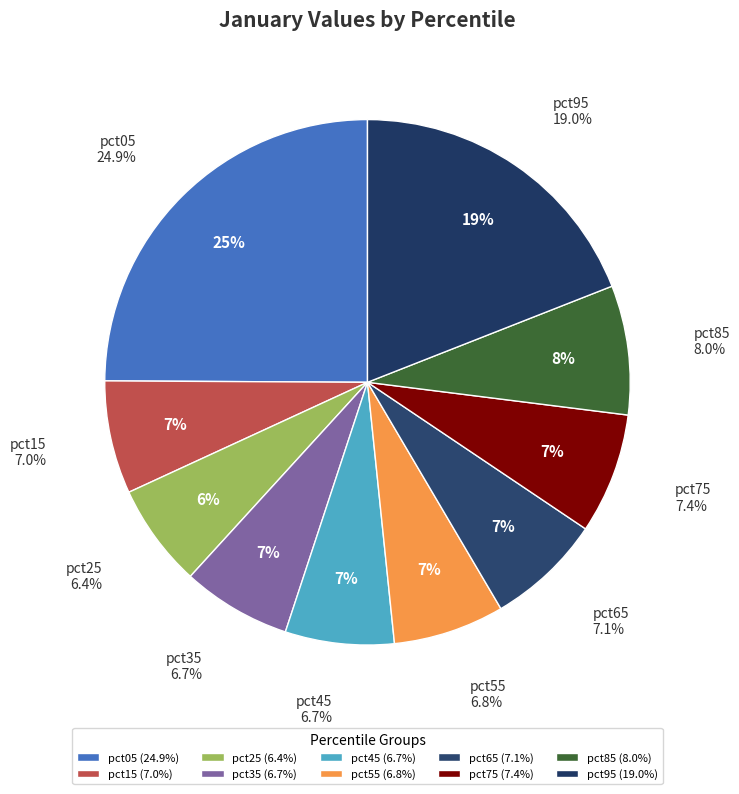

What is the largest slice in the pie chart?

pct05